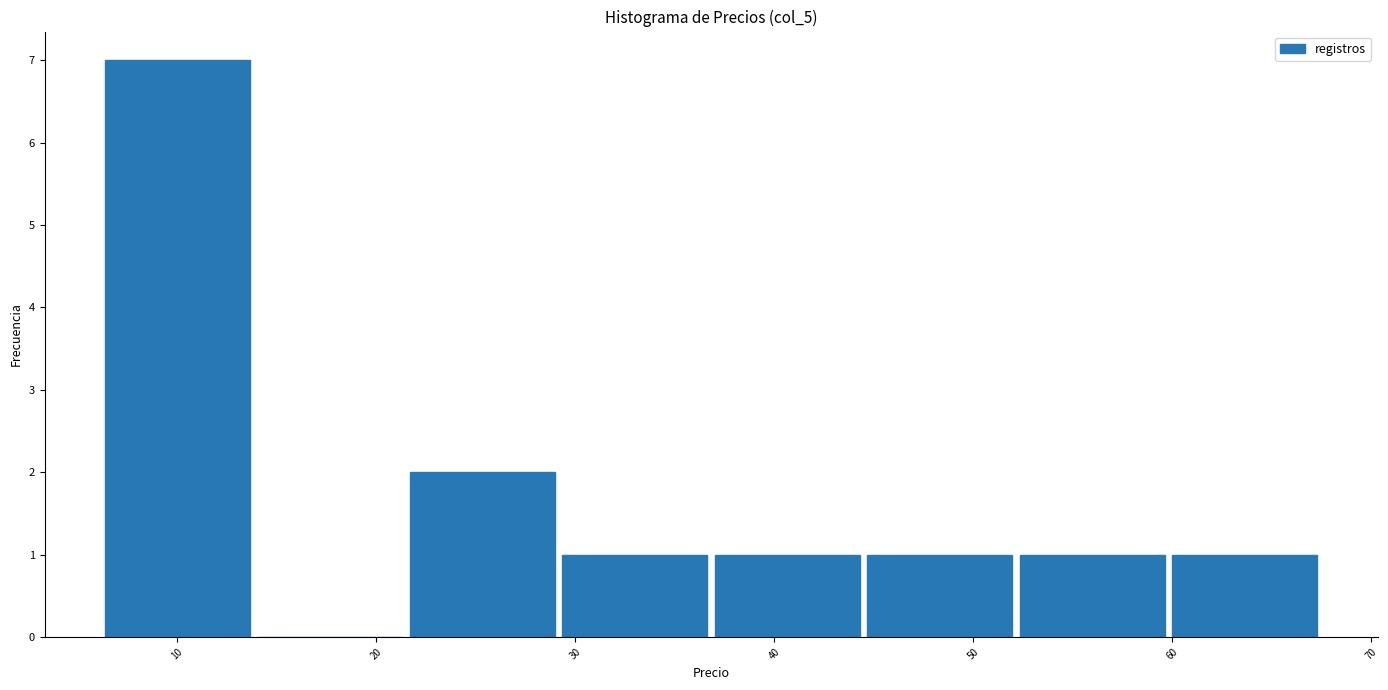

Reading left to right, list every bar in this chart as the range it spans on the x-axis followed by its height. Neither the bar edges nor the heights are printed on the chart, so give them approximately, as read against the axes.

6 to 14: 7
14 to 21: 0
21 to 29: 2
29 to 37: 1
37 to 44: 1
44 to 52: 1
52 to 60: 1
60 to 67: 1